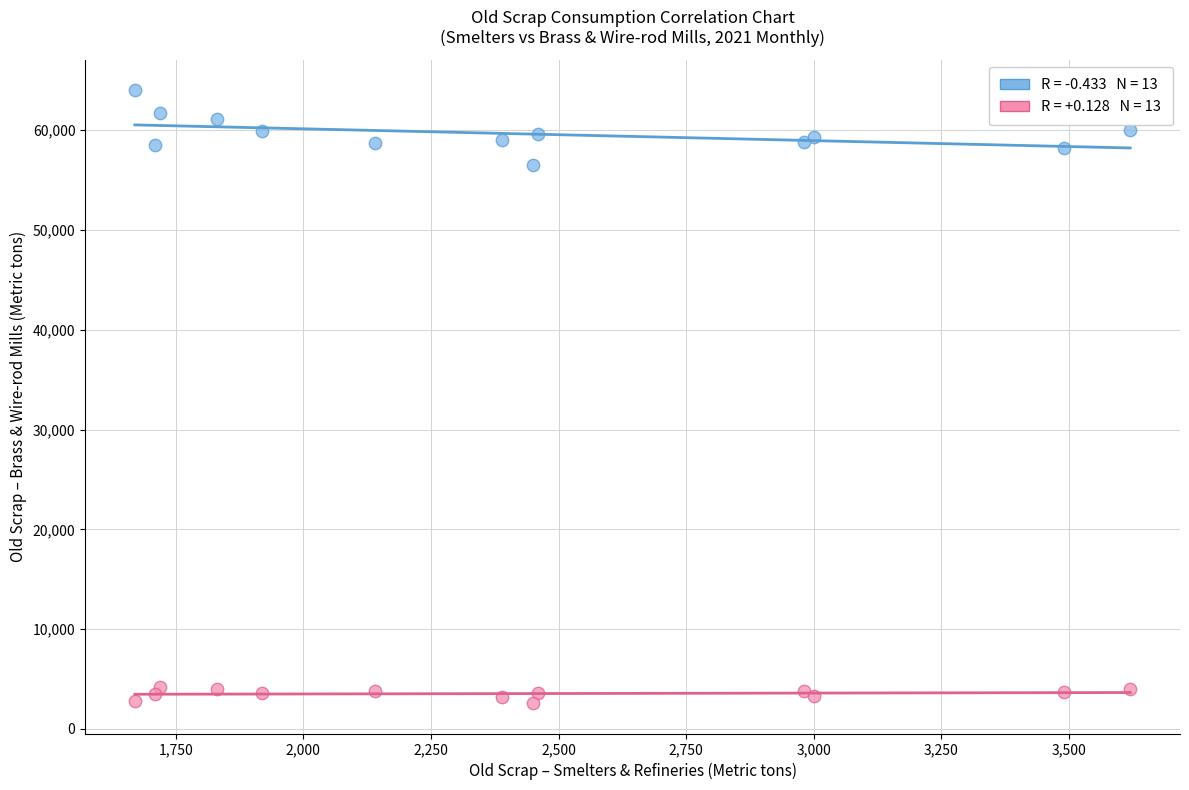

Across all series, what Y value is closest to 33305?

56500